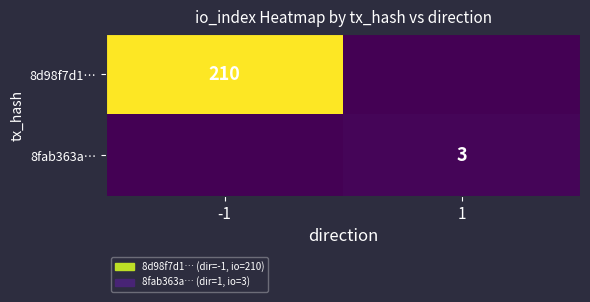

Count the number of data series in this chart.

2